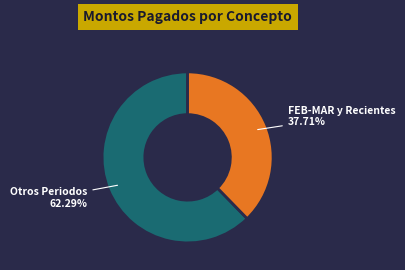

Does any single category account for the majority?

Yes